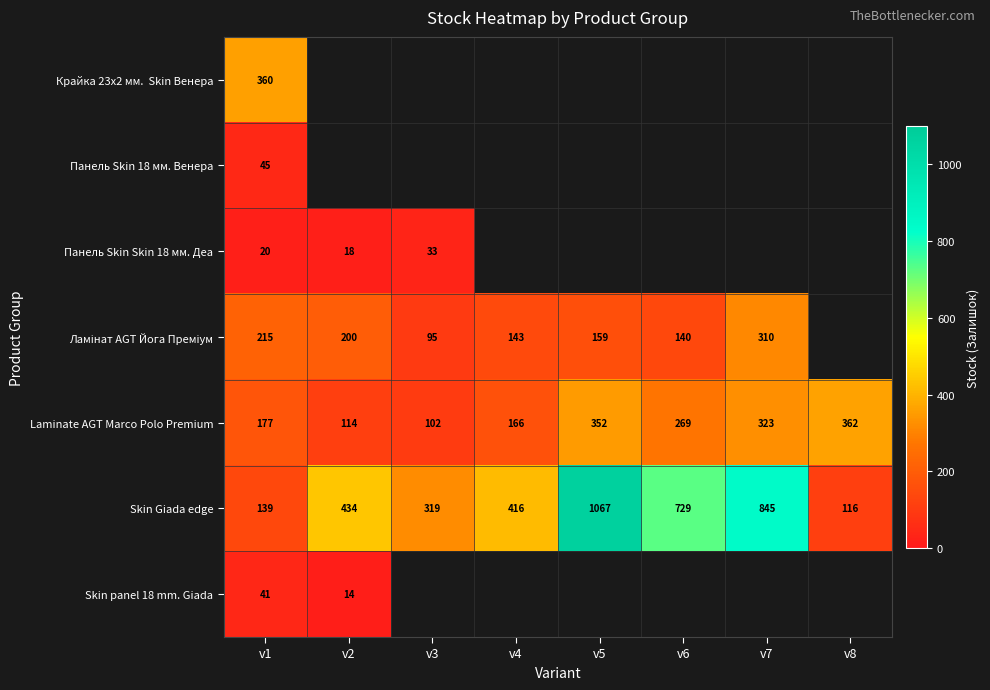

What is the maximum value shown in the chart?

1067.0